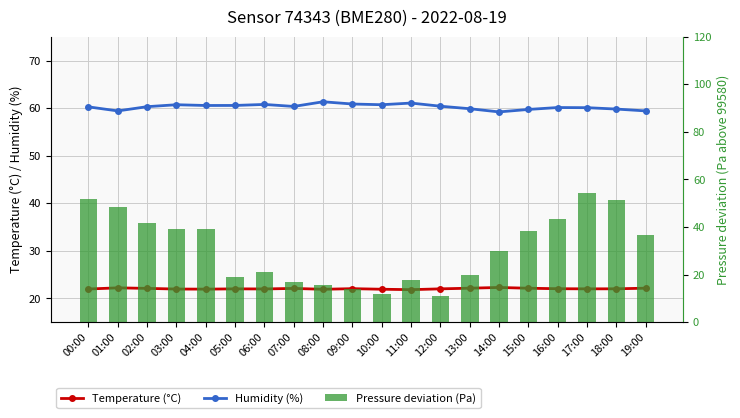

Read the Pressure (Pa) value at 19:00.

36.6